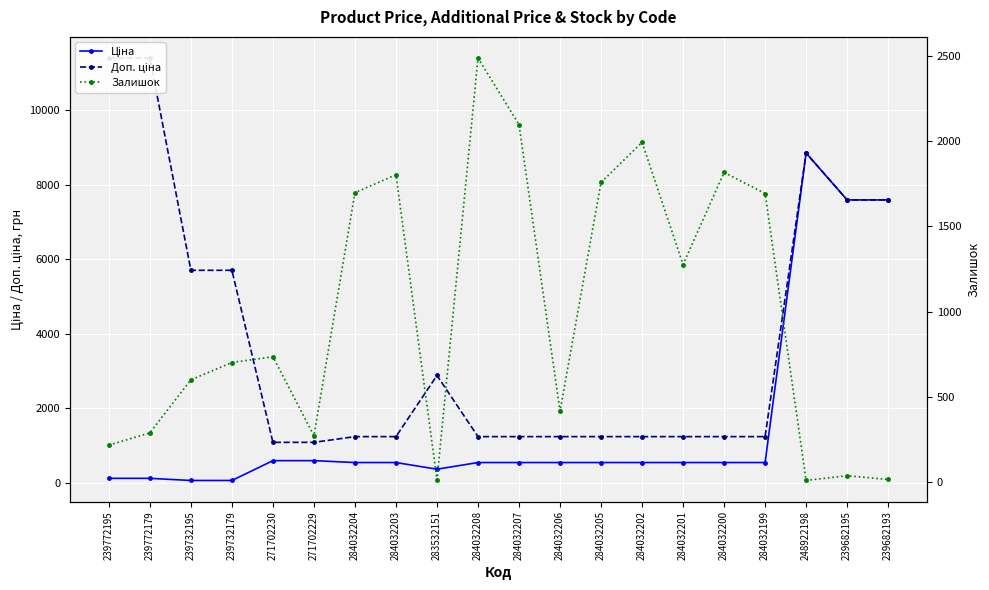

Which series has the largest total across all categories?

Доп. ціна